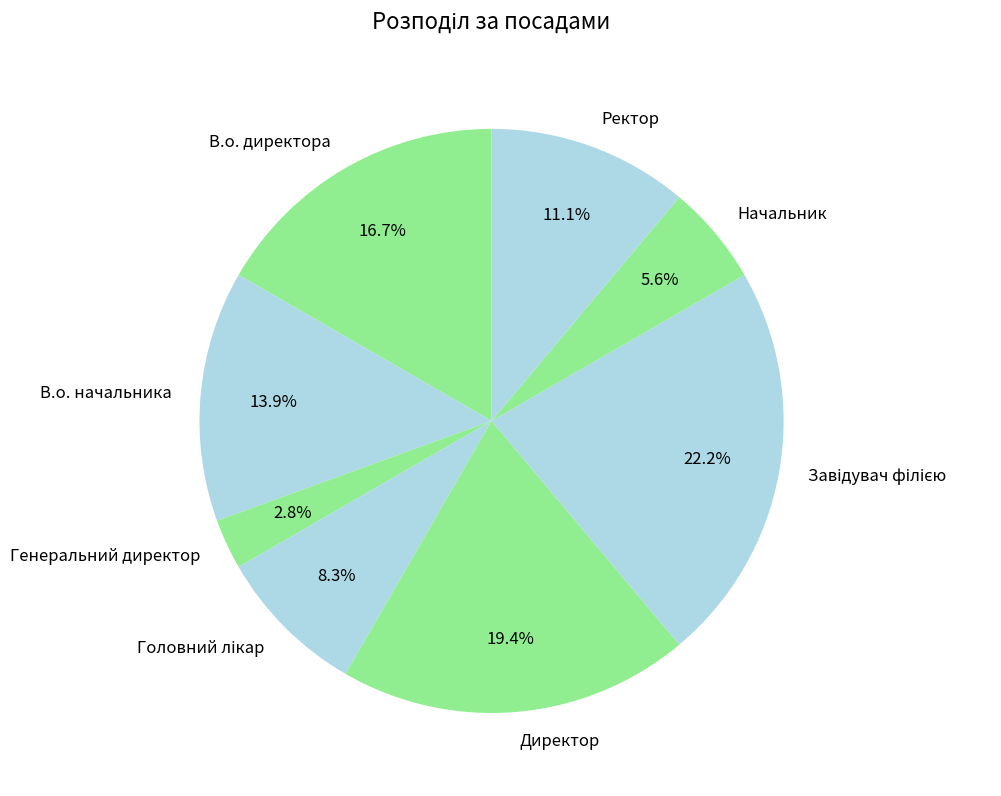

What is the smallest slice in the pie chart?

Генеральний директор